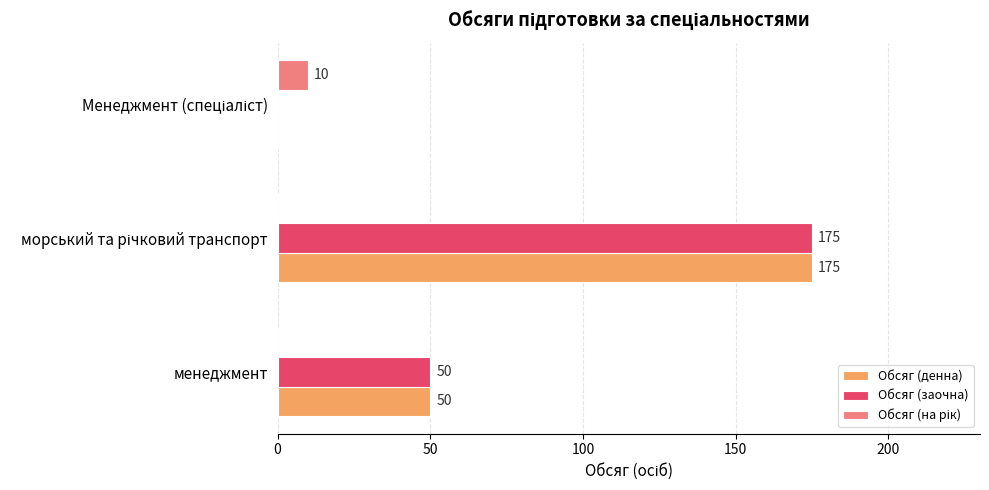

What is the highest value of the Обсяг (заочна) series?

175